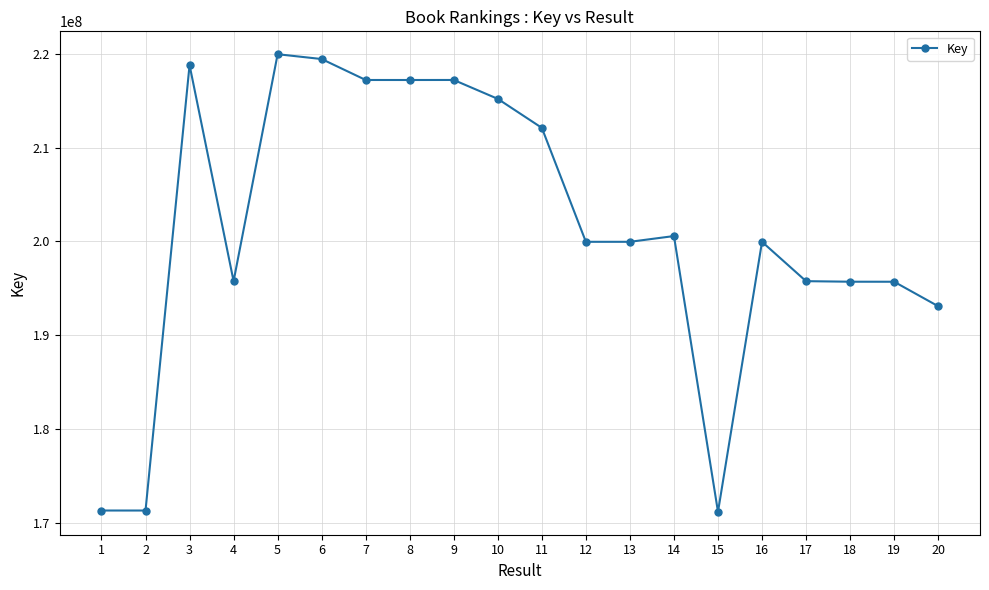

What is the ratio of the value at 17 to the value at 15?

1.1